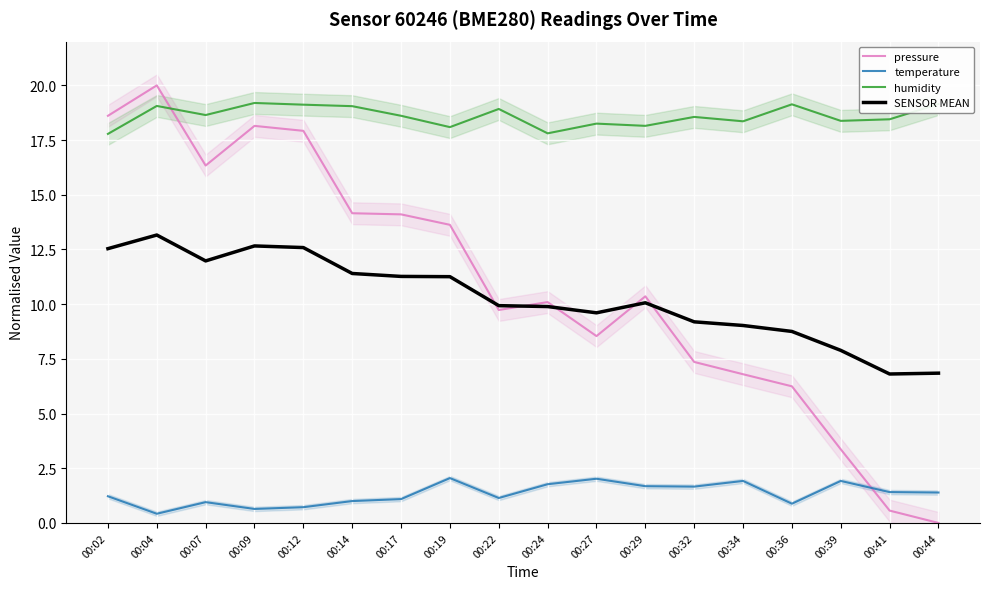

List the series in order of their peak value, lowest first.

temperature, SENSOR MEAN, humidity, pressure